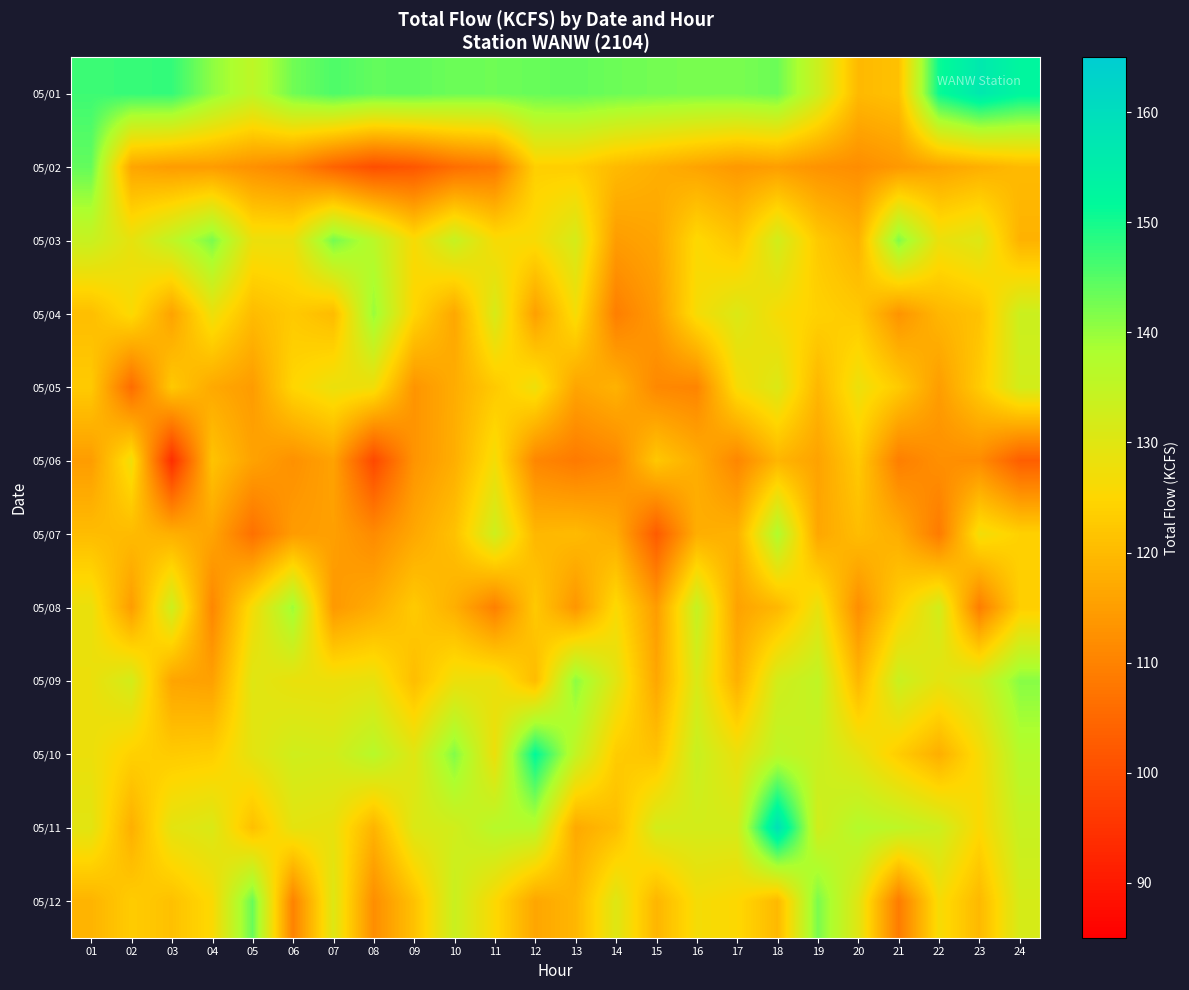

Reading left to right, transcribe all the data shown in this chart.

05/01: 01=146.9	02=147.4	03=147.6	04=140.7	05=135.6	06=142.9	07=145.6	08=144.0	09=144.2	10=143.2	11=143.1	12=143.6	13=144.0	14=143.2	15=142.7	16=142.3	17=142.3	18=143.3	19=133.4	20=119.8	21=121.2	22=150.8	23=156.6	24=152.7
05/02: 01=143.9	02=116.3	03=114.6	04=114.6	05=112.6	06=110.4	07=104.2	08=100.2	09=101.8	10=106.1	11=108.2	12=123.7	13=123.4	14=120.0	15=118.0	16=116.0	17=114.0	18=115.0	19=113.0	20=112.0	21=114.0	22=116.0	23=118.0	24=120.0
05/03: 01=134.0	02=128.9	03=135.2	04=142.2	05=128.1	06=128.1	07=142.6	08=136.1	09=126.2	10=134.3	11=126.3	12=126.3	13=131.9	14=114.7	15=116.2	16=125.5	17=121.9	18=132.5	19=122.7	20=118.7	21=141.7	22=128.2	23=130.5	24=118.6
05/04: 01=120.6	02=125.9	03=115.8	04=128.0	05=120.2	06=122.7	07=120.2	08=139.8	09=124.9	10=116.5	11=131.6	12=115.2	13=126.7	14=109.3	15=114.4	16=126.6	17=130.9	18=126.4	19=124.1	20=122.6	21=113.2	22=119.2	23=121.3	24=133.5
05/05: 01=122.7	02=105.9	03=122.6	04=116.9	05=114.6	06=124.9	07=128.2	08=127.5	09=113.3	10=117.5	11=122.7	12=127.8	13=116.2	14=118.5	15=111.1	16=110.4	17=126.5	18=130.8	19=119.4	20=128.0	21=122.9	22=114.8	23=122.9	24=132.3
05/06: 01=114.7	02=127.5	03=94.0	04=121.6	05=115.7	06=112.6	07=115.7	08=99.1	09=113.2	10=117.9	11=126.8	12=110.9	13=108.5	14=111.0	15=122.3	16=117.6	17=110.8	18=119.1	19=115.8	20=122.7	21=109.4	22=112.4	23=111.9	24=103.3
05/07: 01=120.4	02=120.1	03=118.0	04=116.1	05=106.7	06=114.6	07=115.3	08=111.6	09=116.7	10=121.2	11=133.1	12=119.4	13=120.1	14=117.4	15=102.6	16=117.8	17=118.5	18=137.7	19=116.5	20=120.4	21=117.7	22=108.7	23=127.1	24=124.0
05/08: 01=128.3	02=114.7	03=133.2	04=110.8	05=126.7	06=139.5	07=114.1	08=117.5	09=122.8	10=118.0	11=109.6	12=122.5	13=113.5	14=125.8	15=114.6	16=134.4	17=115.7	18=119.4	19=128.5	20=112.2	21=123.8	22=132.5	23=109.1	24=123.5
05/09: 01=128.1	02=132.3	03=116.1	04=115.4	05=130.2	06=128.4	07=128.0	08=128.8	09=120.6	10=127.9	11=128.3	12=120.3	13=140.9	14=129.8	15=116.5	16=131.3	17=118.2	18=132.3	19=135.3	20=119.4	21=133.7	22=129.3	23=132.6	24=141.2
05/10: 01=128.0	02=124.0	03=122.9	04=123.5	05=129.4	06=132.7	07=132.2	08=136.6	09=130.1	10=141.6	11=127.9	12=151.8	13=135.0	14=123.1	15=121.4	16=133.9	17=128.2	18=135.7	19=133.8	20=129.4	21=123.2	22=117.9	23=126.4	24=136.9
05/11: 01=129.7	02=118.0	03=129.4	04=131.1	05=120.9	06=129.2	07=128.5	08=118.9	09=130.9	10=132.5	11=136.7	12=136.4	13=117.0	14=120.5	15=132.1	16=132.1	17=132.1	18=158.8	19=132.6	20=137.1	21=135.6	22=133.2	23=125.5	24=134.1
05/12: 01=118.8	02=123.1	03=121.1	04=125.7	05=143.5	06=110.1	07=130.5	08=112.1	09=121.2	10=133.7	11=125.5	12=116.4	13=119.3	14=130.4	15=119.2	16=126.7	17=125.4	18=119.8	19=142.2	20=130.1	21=108.8	22=126.5	23=119.7	24=131.8